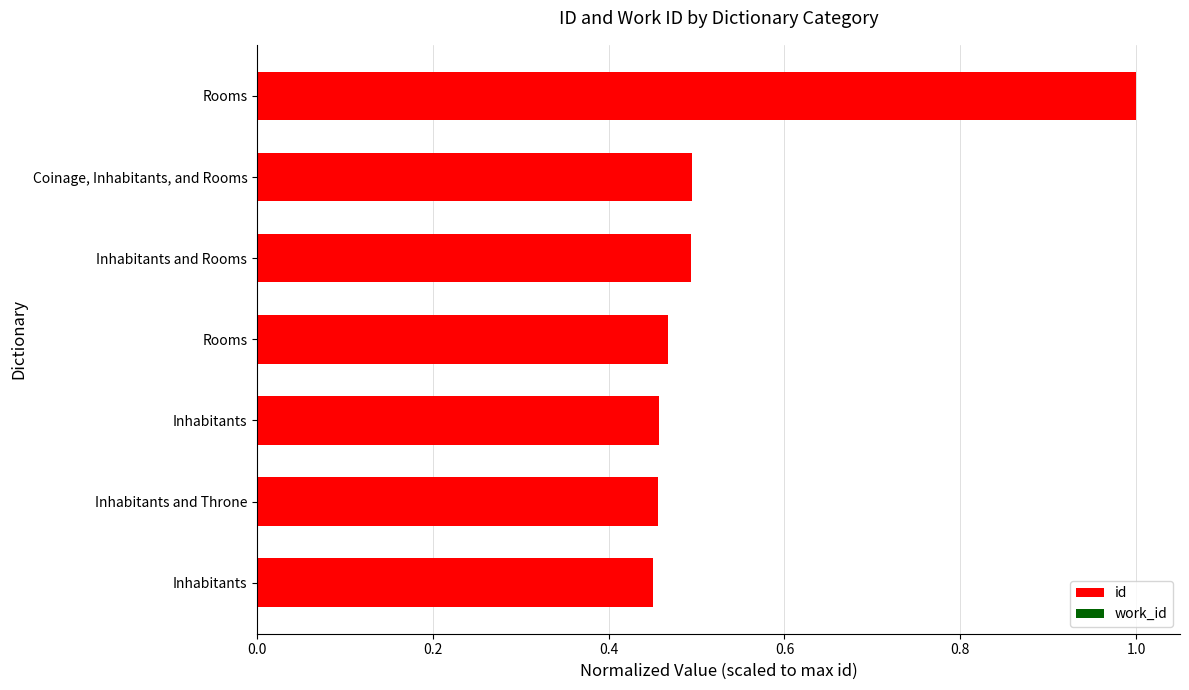

How many bars are there in total?

7